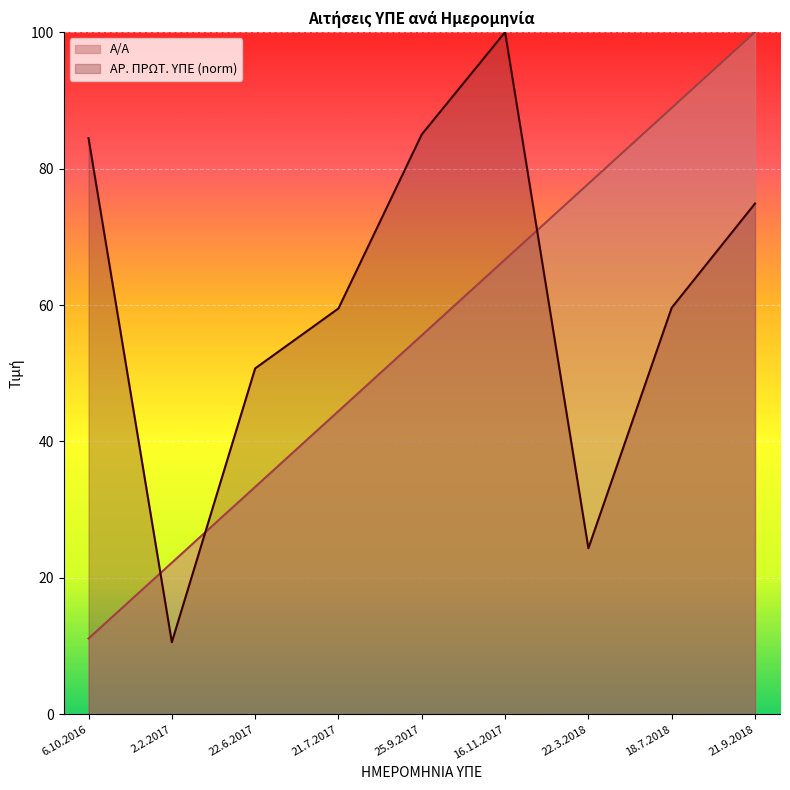

How many times do Α/Α and ΑΡ. ΠΡΩΤ. ΥΠΕ cross each other?

3